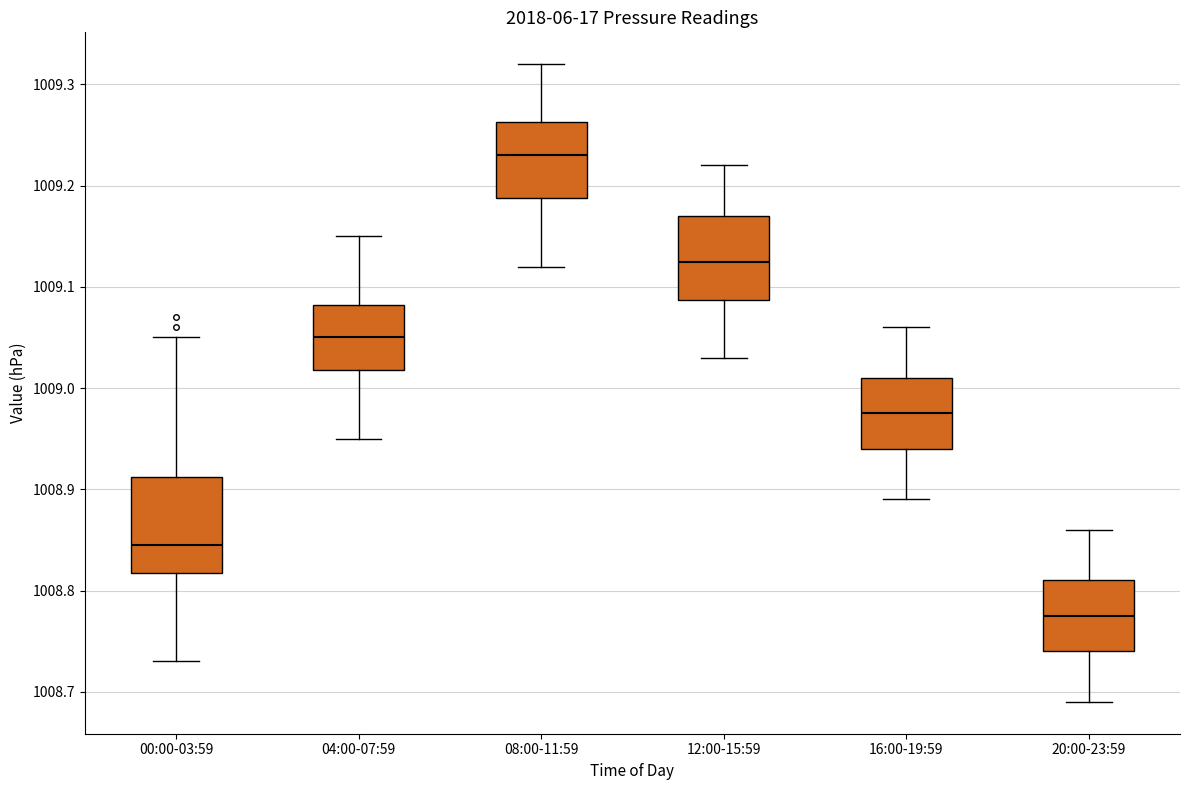

Reading left to right, transcribe this box plot: for each box, give where its median line is, the range the box spans, and where its two whiskers end, as read against the y-axis. The values are not printed on the chart, so give them approximately, as read against the axis.

00:00-03:59: median 1008.85, box 1008.82 to 1008.91, whiskers 1008.73 to 1009.05
04:00-07:59: median 1009.05, box 1009.02 to 1009.08, whiskers 1008.95 to 1009.15
08:00-11:59: median 1009.23, box 1009.19 to 1009.26, whiskers 1009.12 to 1009.32
12:00-15:59: median 1009.13, box 1009.09 to 1009.17, whiskers 1009.03 to 1009.22
16:00-19:59: median 1008.98, box 1008.94 to 1009.01, whiskers 1008.89 to 1009.06
20:00-23:59: median 1008.78, box 1008.74 to 1008.81, whiskers 1008.69 to 1008.86